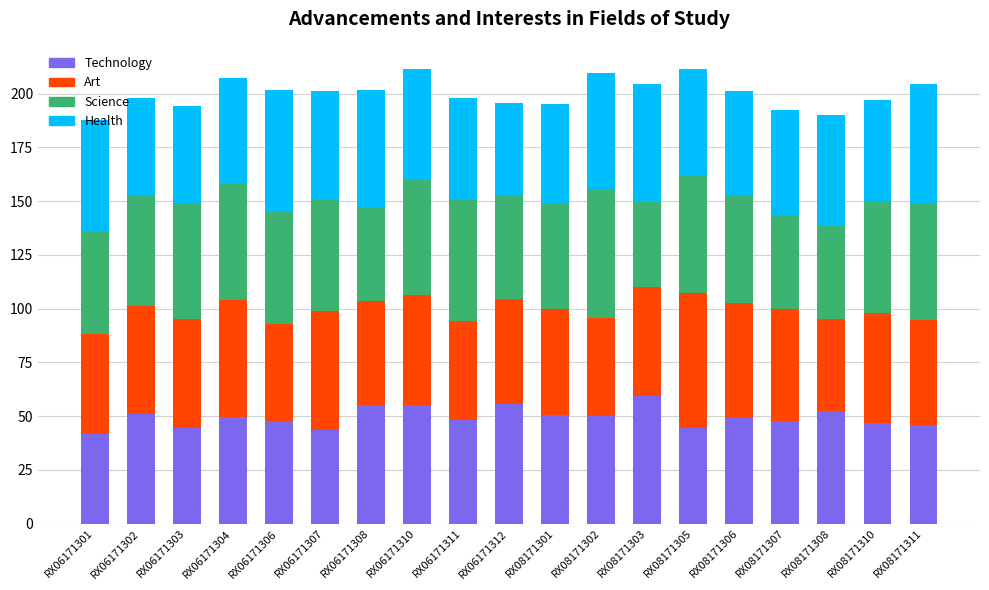

What is the total value across all series at RX06171310?

211.3